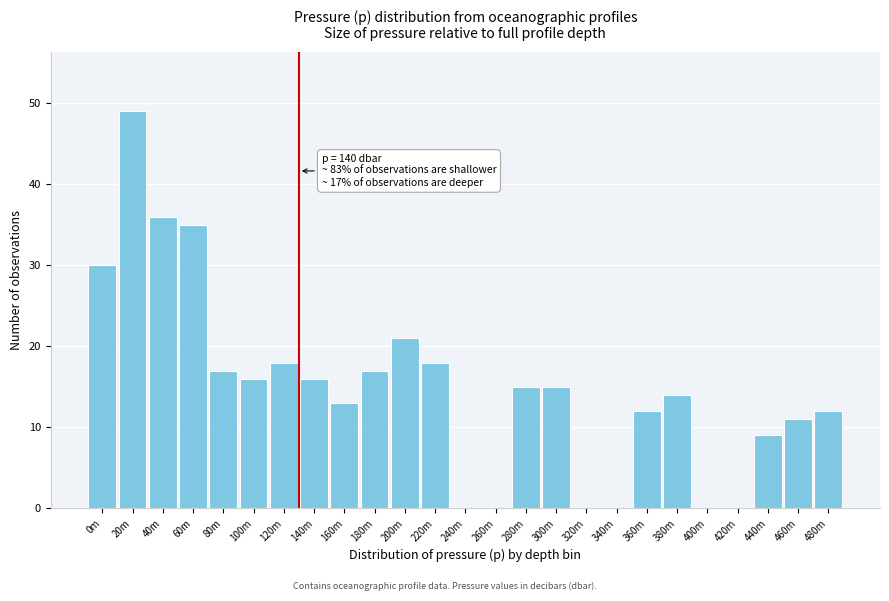

Reading right to left, list all the values displayed in this chart.

480m=12	460m=11	440m=9	420m=0	400m=0	380m=14	360m=12	340m=0	320m=0	300m=15	280m=15	260m=0	240m=0	220m=18	200m=21	180m=17	160m=13	140m=16	120m=18	100m=16	80m=17	60m=35	40m=36	20m=49	0m=30